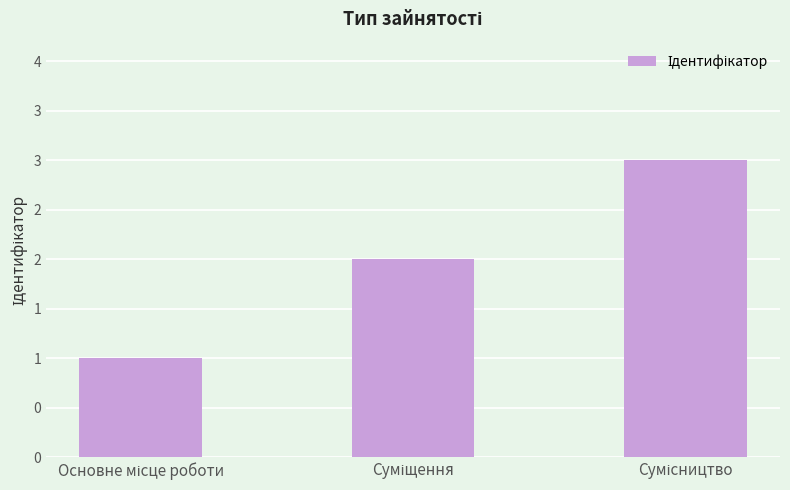

Rank the categories by value from lowest to highest.

Основне місце роботи, Суміщення, Сумісництво